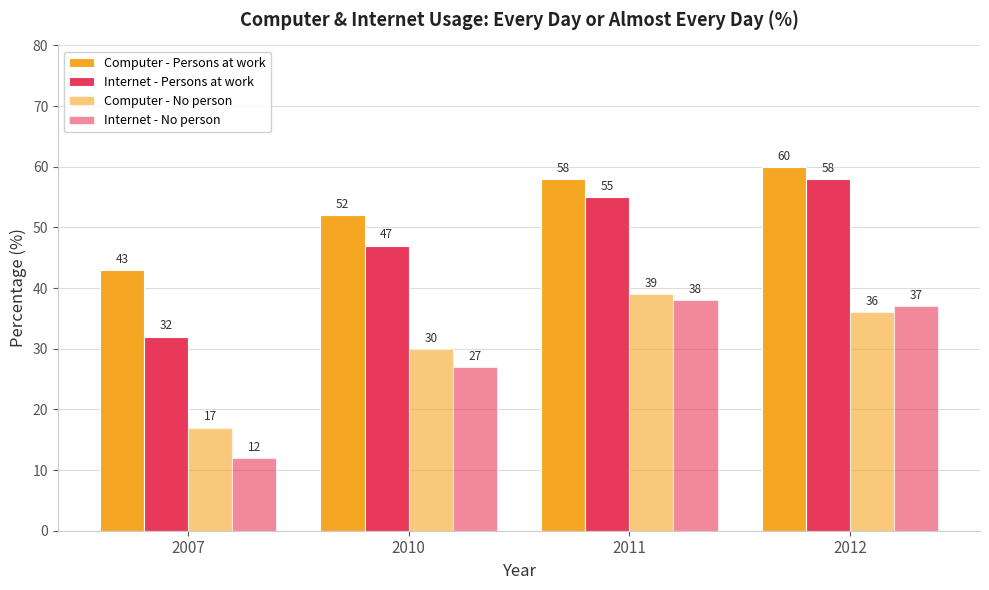

Reading right to left, transcribe all the data shown in this chart.

Computer - Persons at work: 2012=60	2011=58	2010=52	2007=43
Internet - Persons at work: 2012=58	2011=55	2010=47	2007=32
Computer - No person: 2012=36	2011=39	2010=30	2007=17
Internet - No person: 2012=37	2011=38	2010=27	2007=12